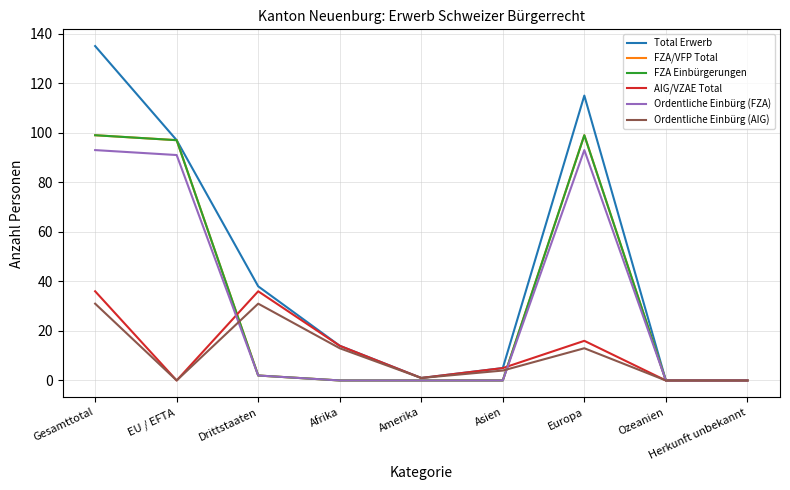

True or false: Ordentliche Einbürg (AIG) has more than 1 interior local peaks.

True